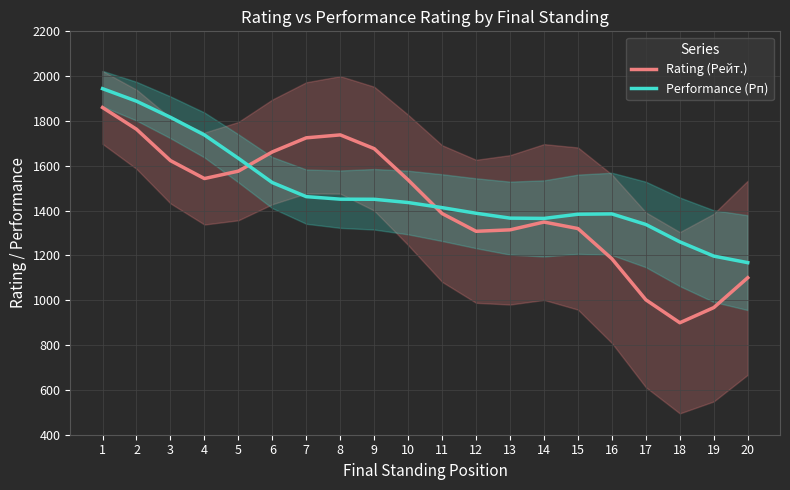

Rank the series by their maximum value, from lowest to highest.

Rating (Рейт.), Performance (Рп)